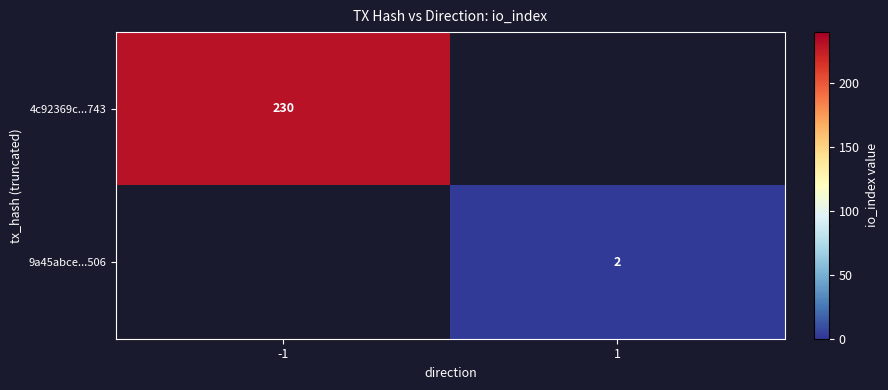

Is it true that 4c92369c...743 equals 305 at -1?

False